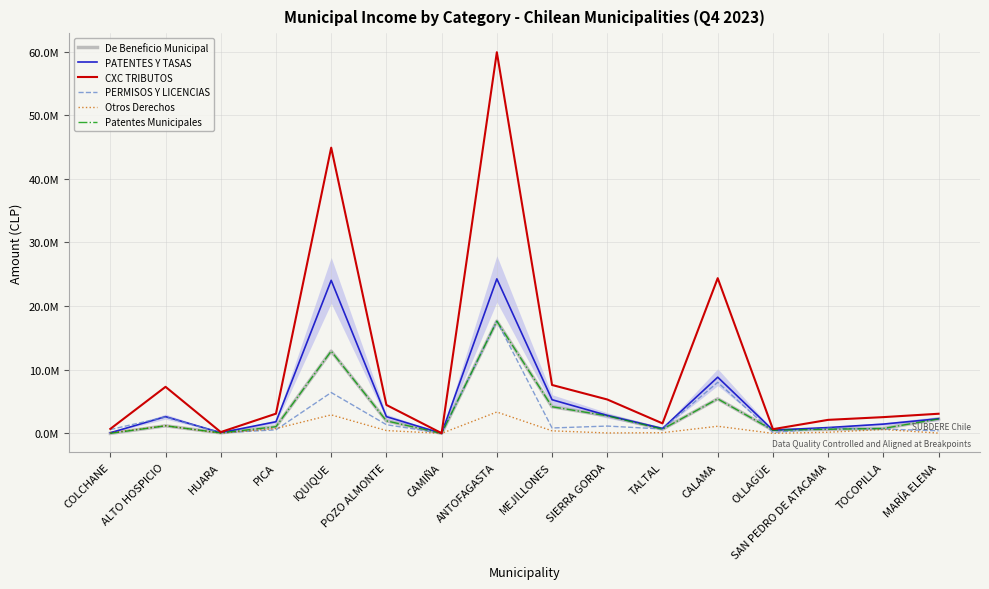

What is the label of the 15th point from the right?

ALTO HOSPICIO